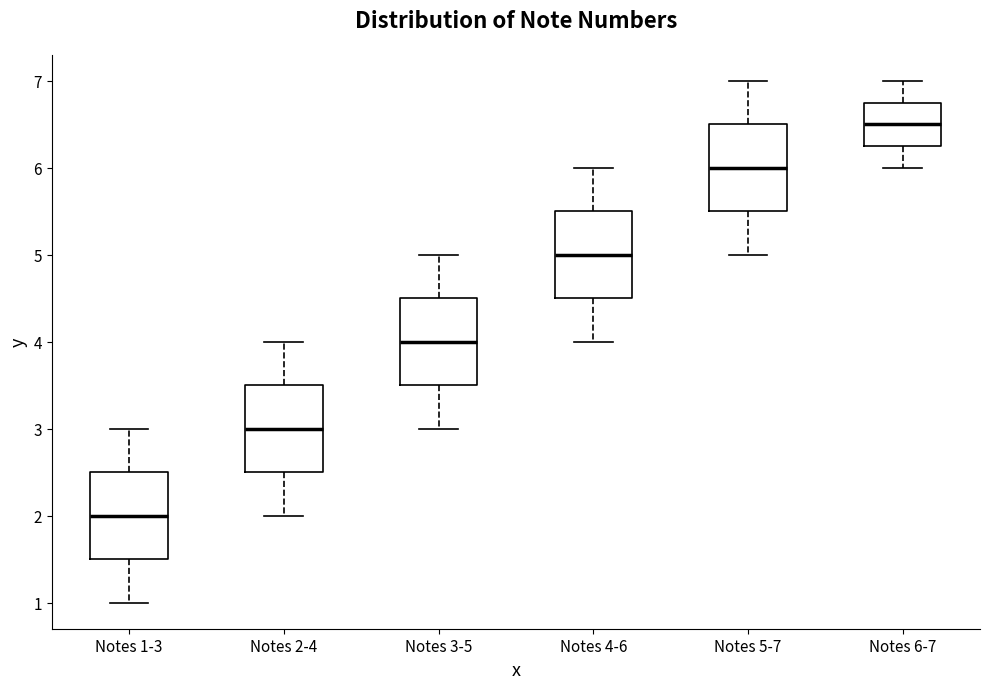

Where is the upper edge of the box for Notes 2-4 on the y-axis? The values are not printed on the chart, so give them approximately, as read against the axis.

3.5